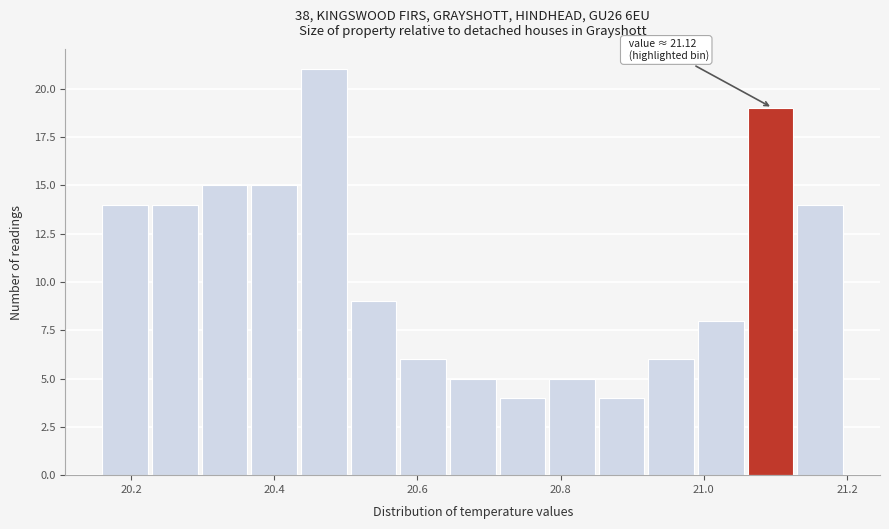

Around what value on the x-axis is the tallest bar? Give the approximate position of its centre, as read against the axis.

20.46